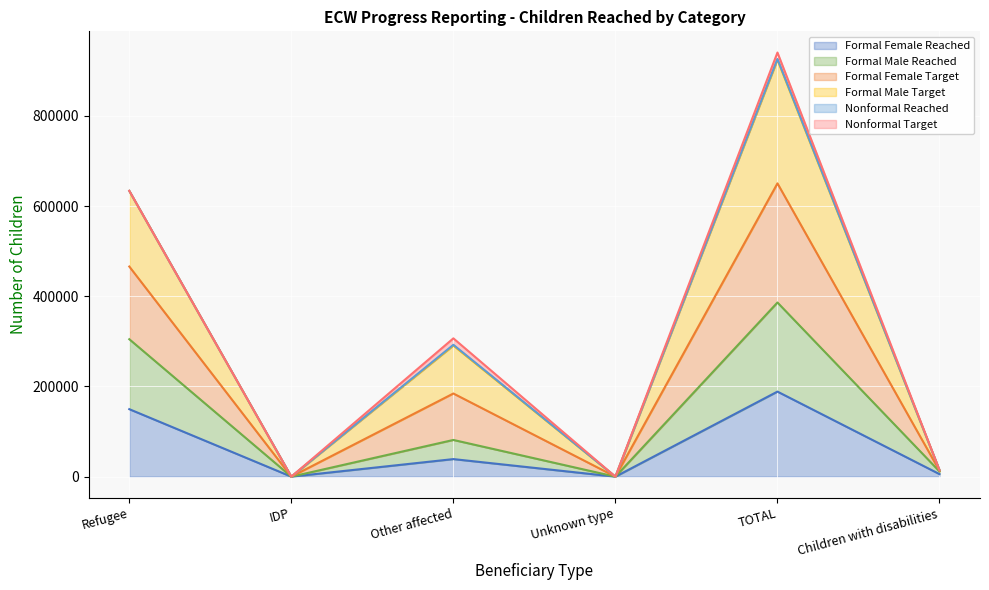

At which category is the sum across all series the highest?

TOTAL